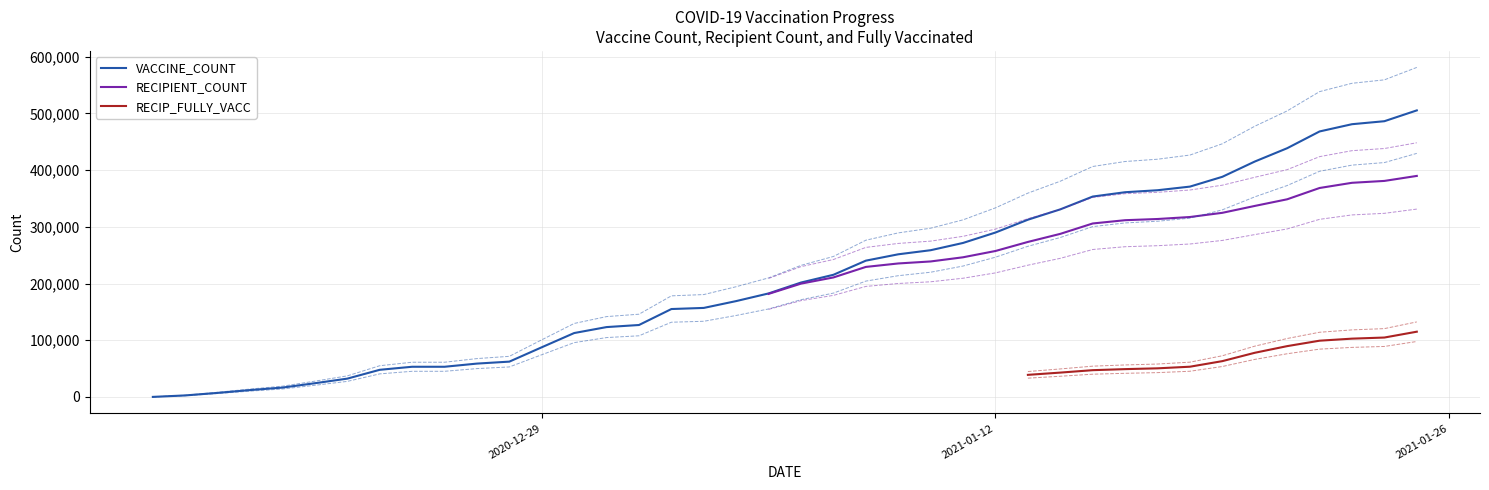

What is the highest value of the VACCINE_COUNT series?

505267